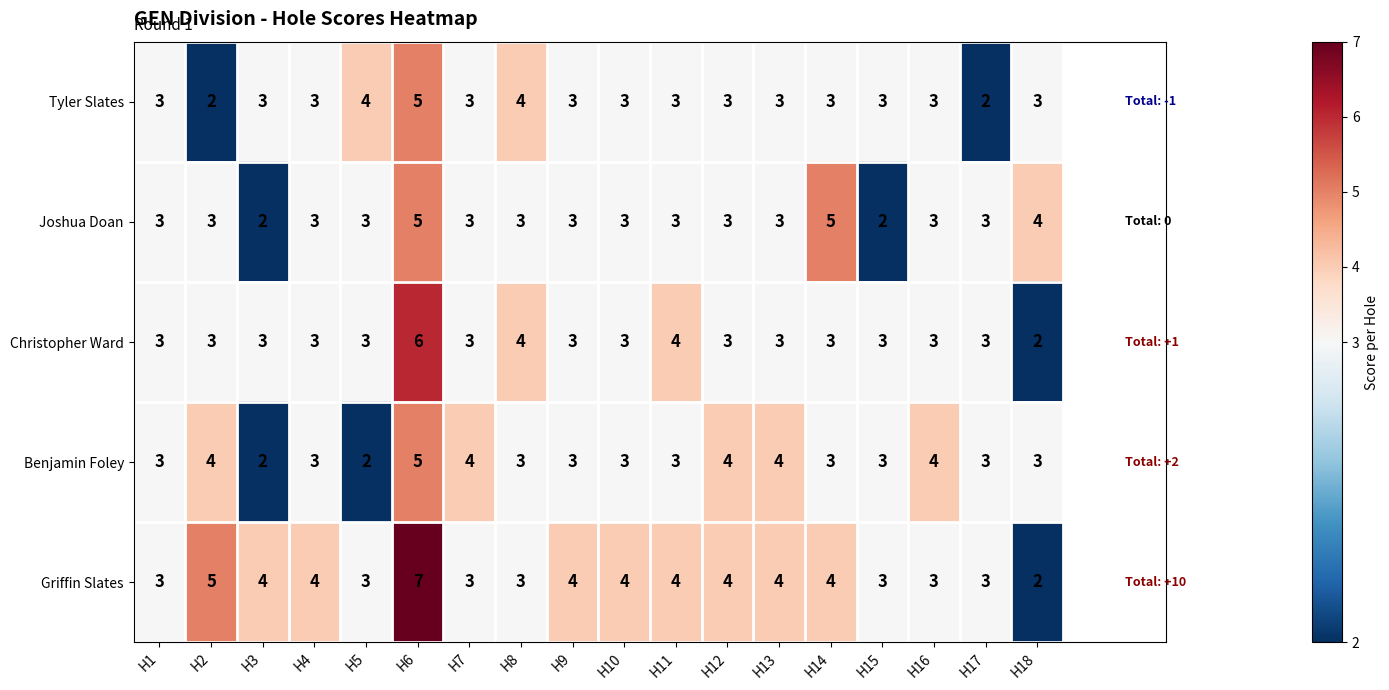

At how many categories does at least one series exceed 2?

18